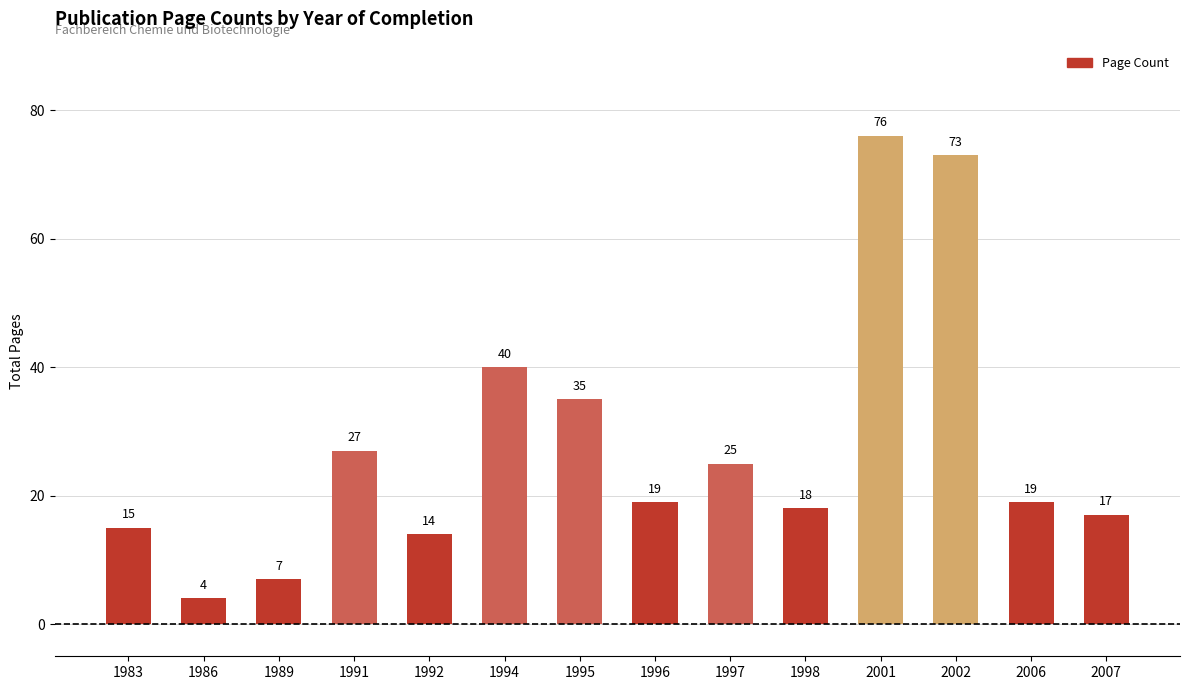

Reading left to right, transcribe all the data shown in this chart.

15	4	7	27	14	40	35	19	25	18	76	73	19	17